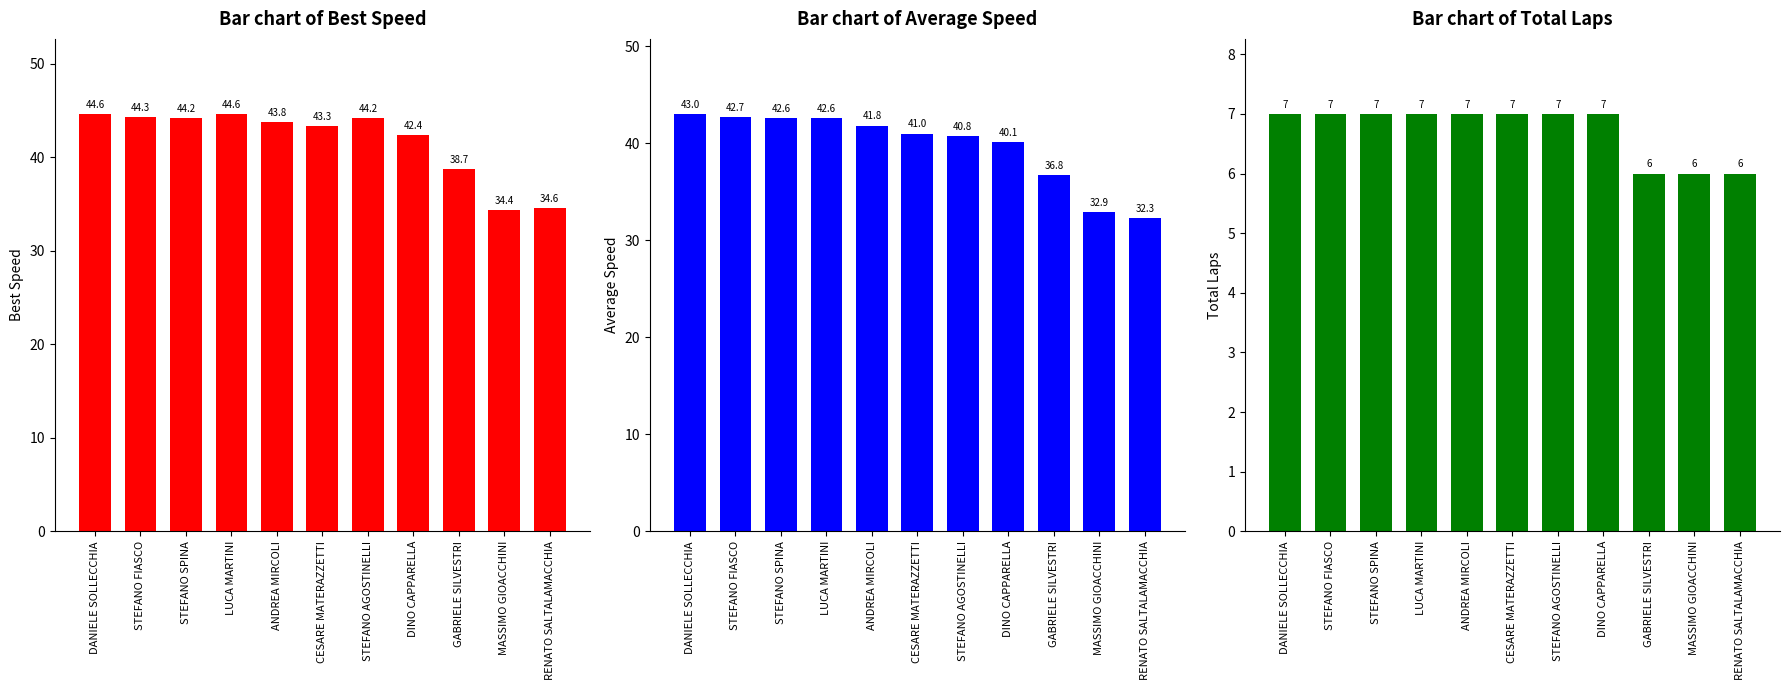

True or false: Best Speed has a value of 43.3 at CESARE MATERAZZETTI.

True